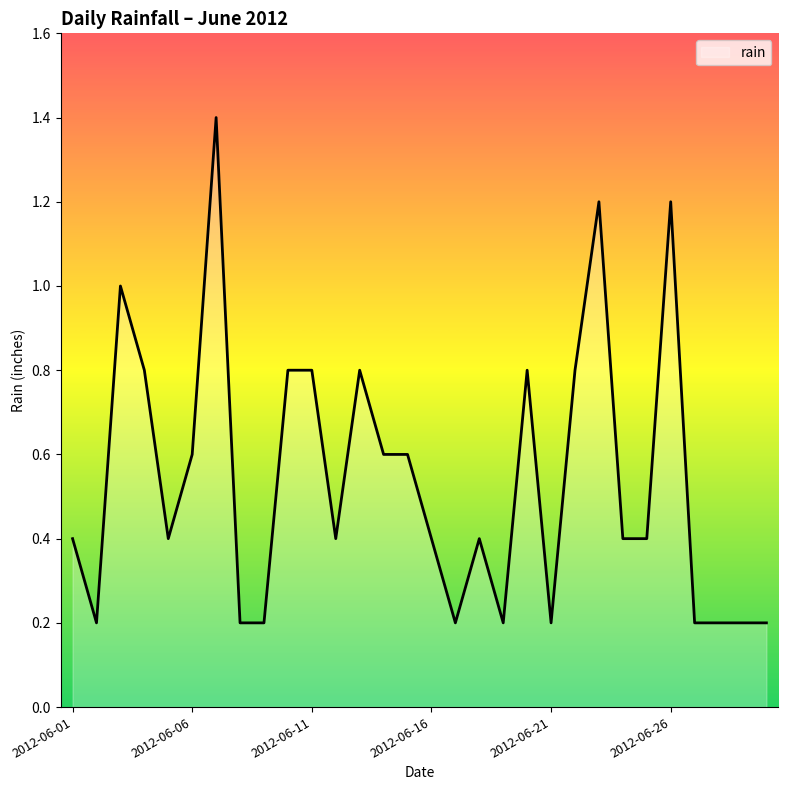

What is the maximum value shown in the chart?

1.4